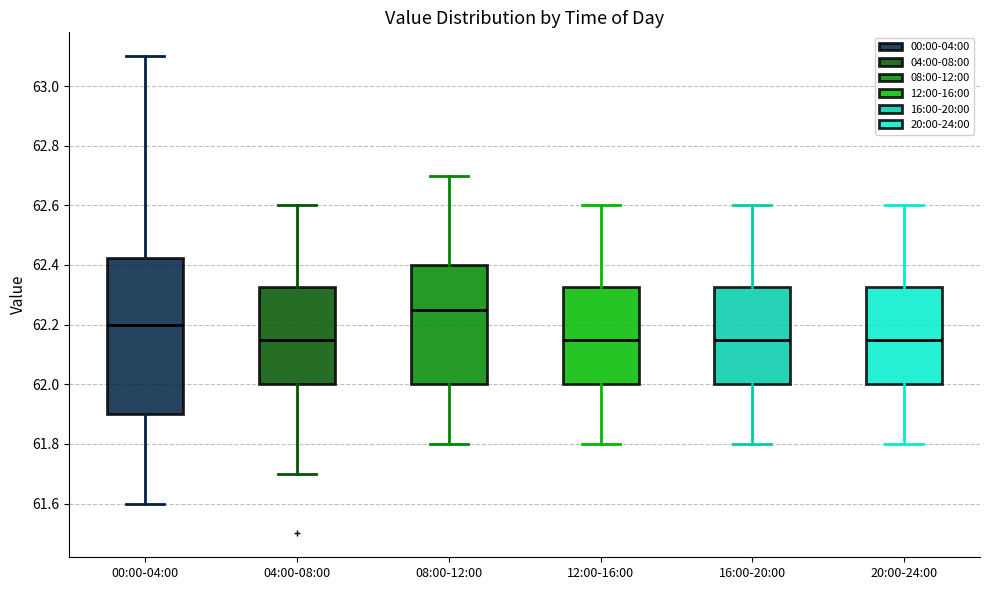

Which box's median line is the highest?

08:00-12:00